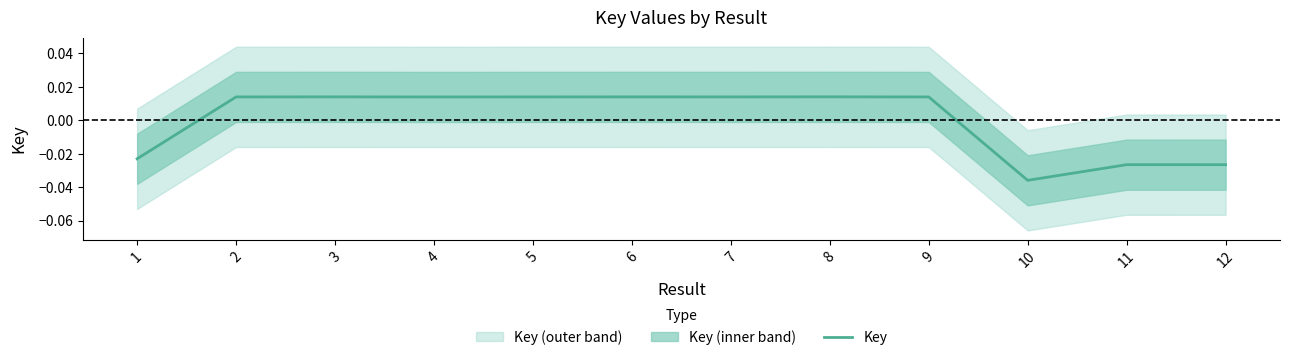

Count the number of values greater than 0.

8